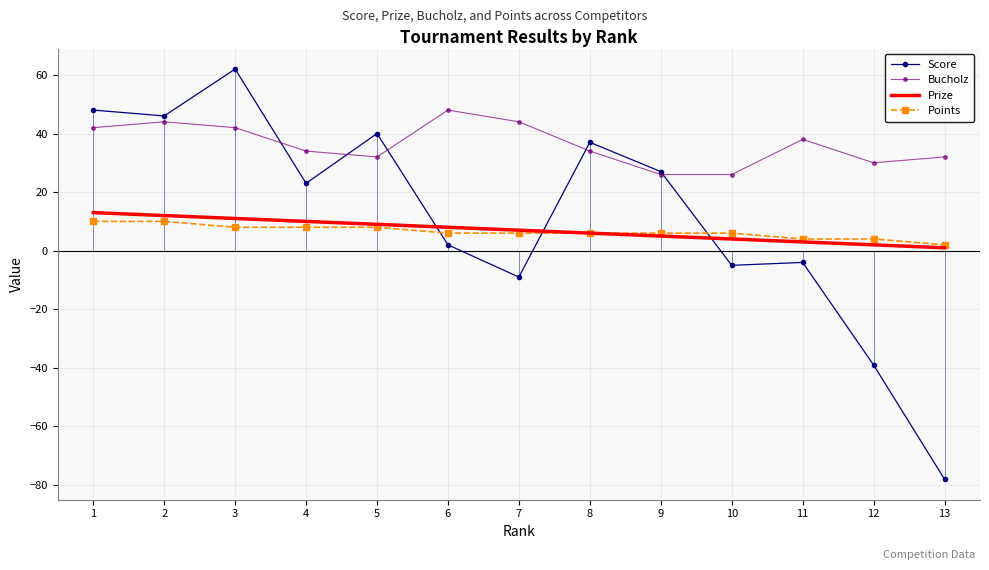

Between 3 and 2, which is larger?

3